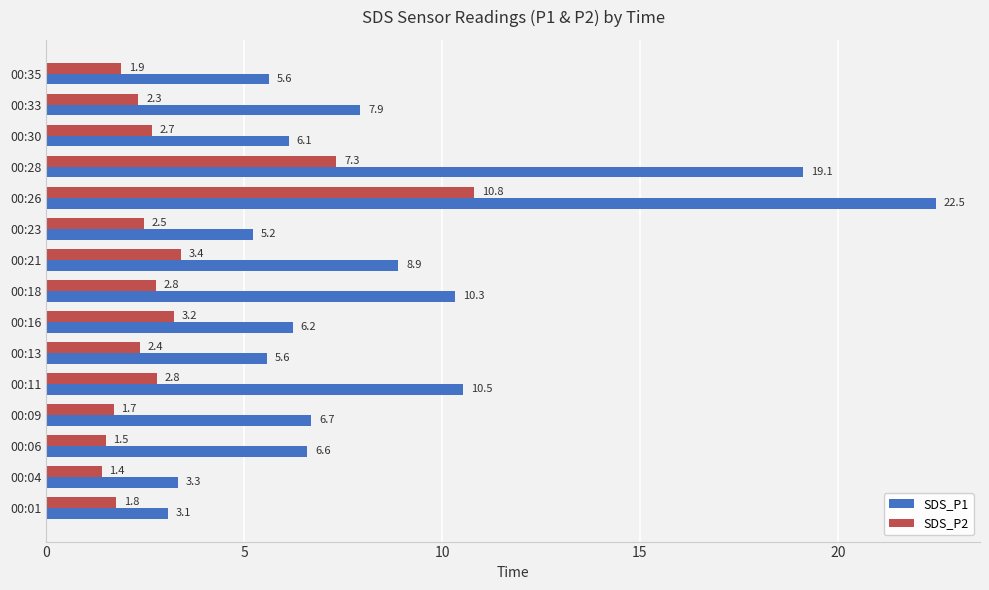

Where is SDS_P1 nearest to the value 12?

00:11